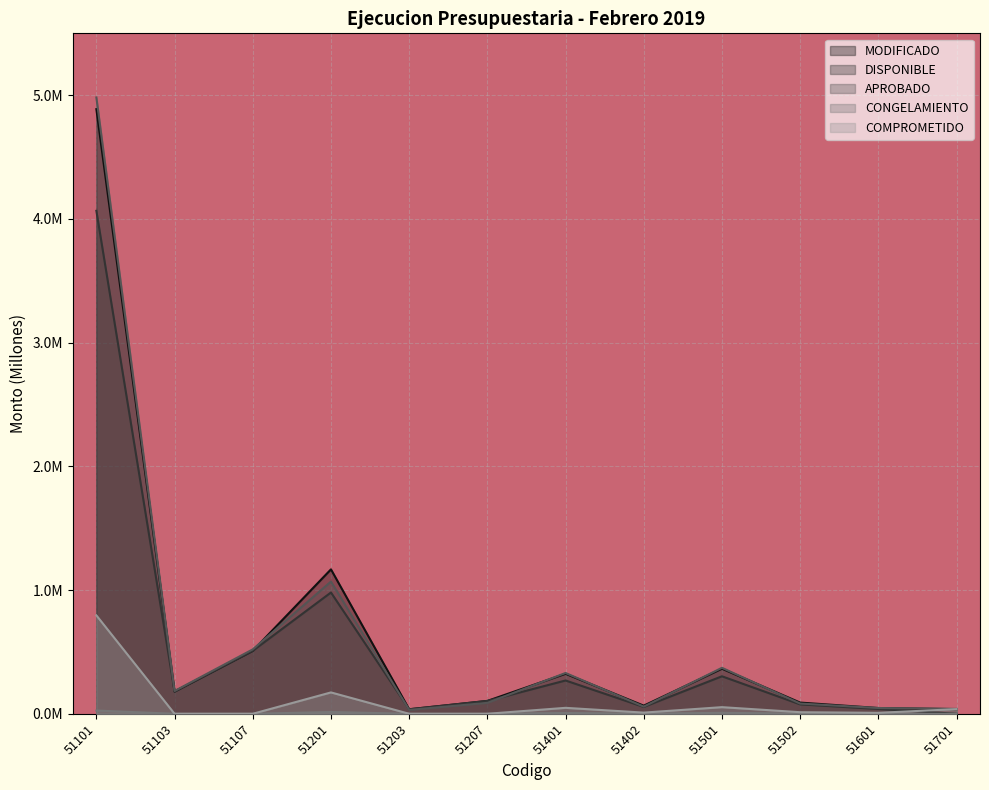

True or false: DISPONIBLE and MODIFICADO intersect in this chart.

False